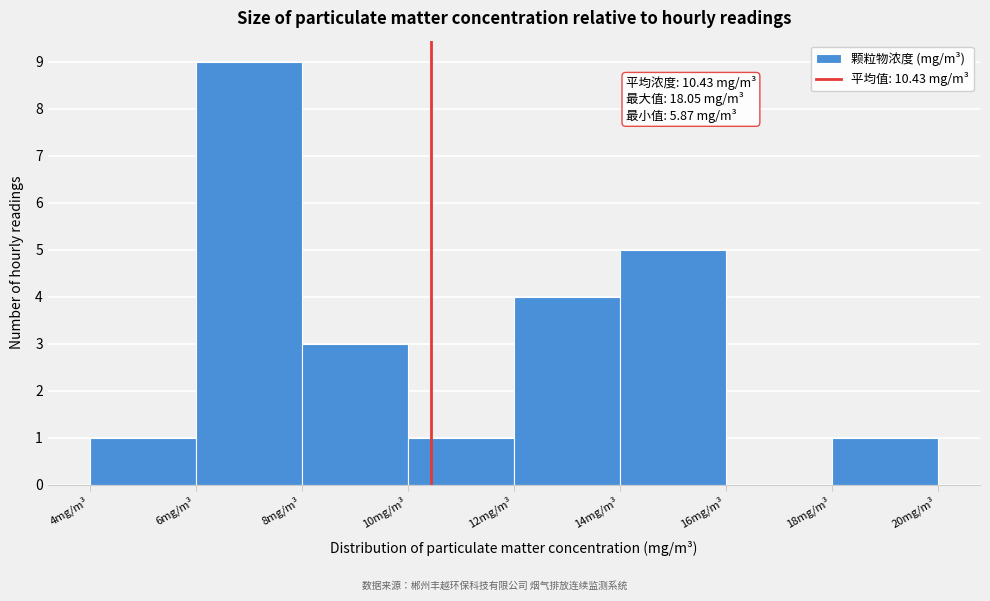

Over which range of the x-axis is the bar tallest?

6 to 8